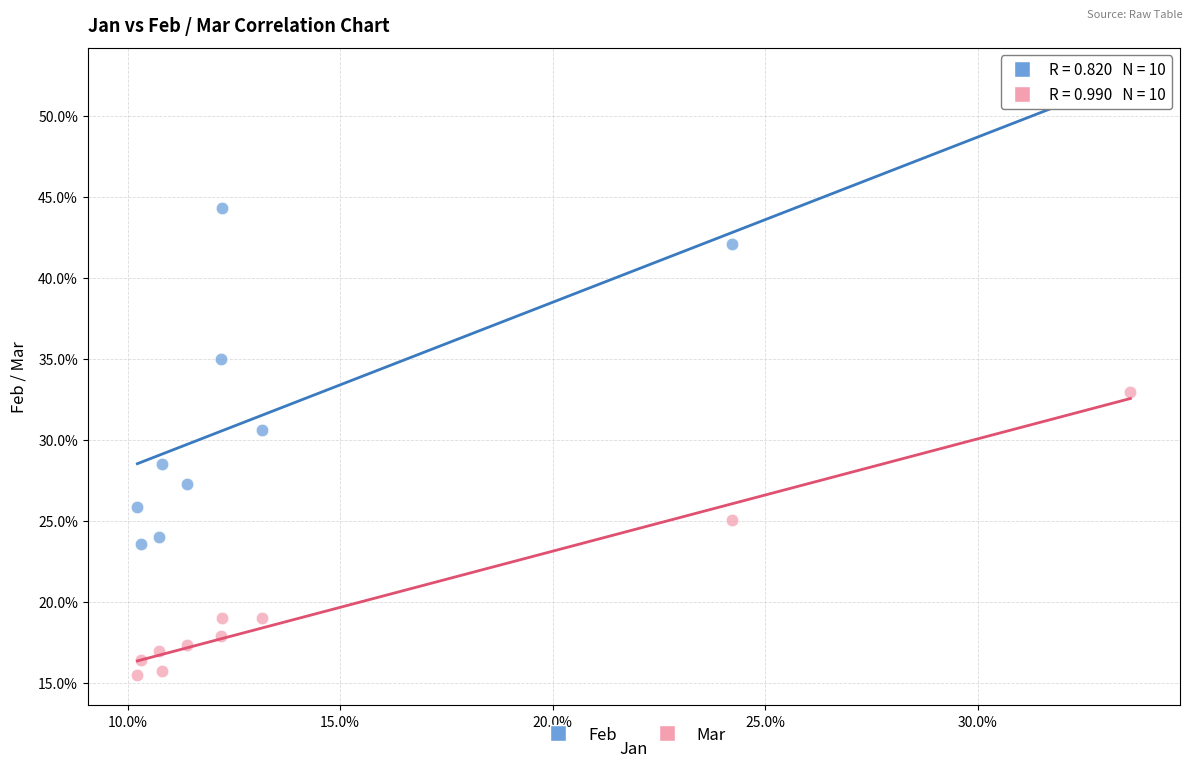

Which series contains the highest Y value?

Feb